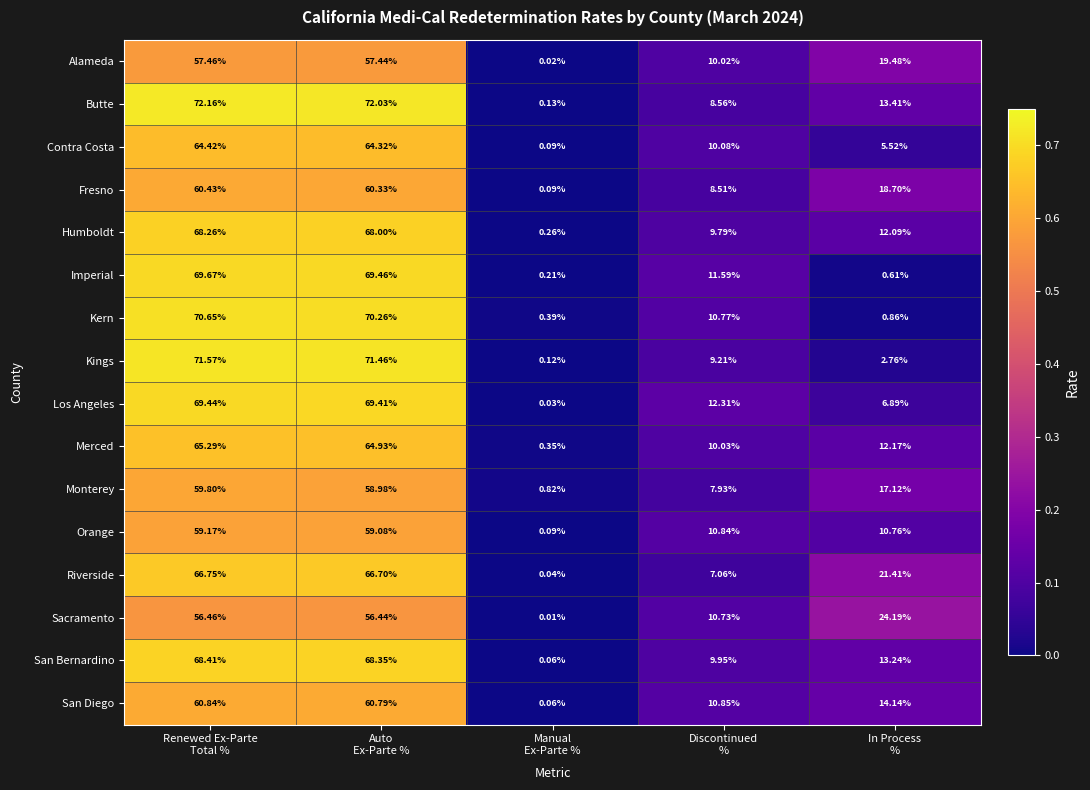

List the series in order of their peak value, highest first.

Butte, Kings, Kern, Imperial, Los Angeles, San Bernardino, Humboldt, Riverside, Merced, Contra Costa, San Diego, Fresno, Monterey, Orange, Alameda, Sacramento